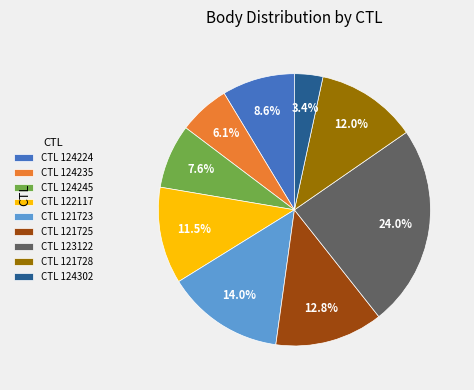

What percentage do CTL 121723 and CTL 123122 together represent?

38.0%